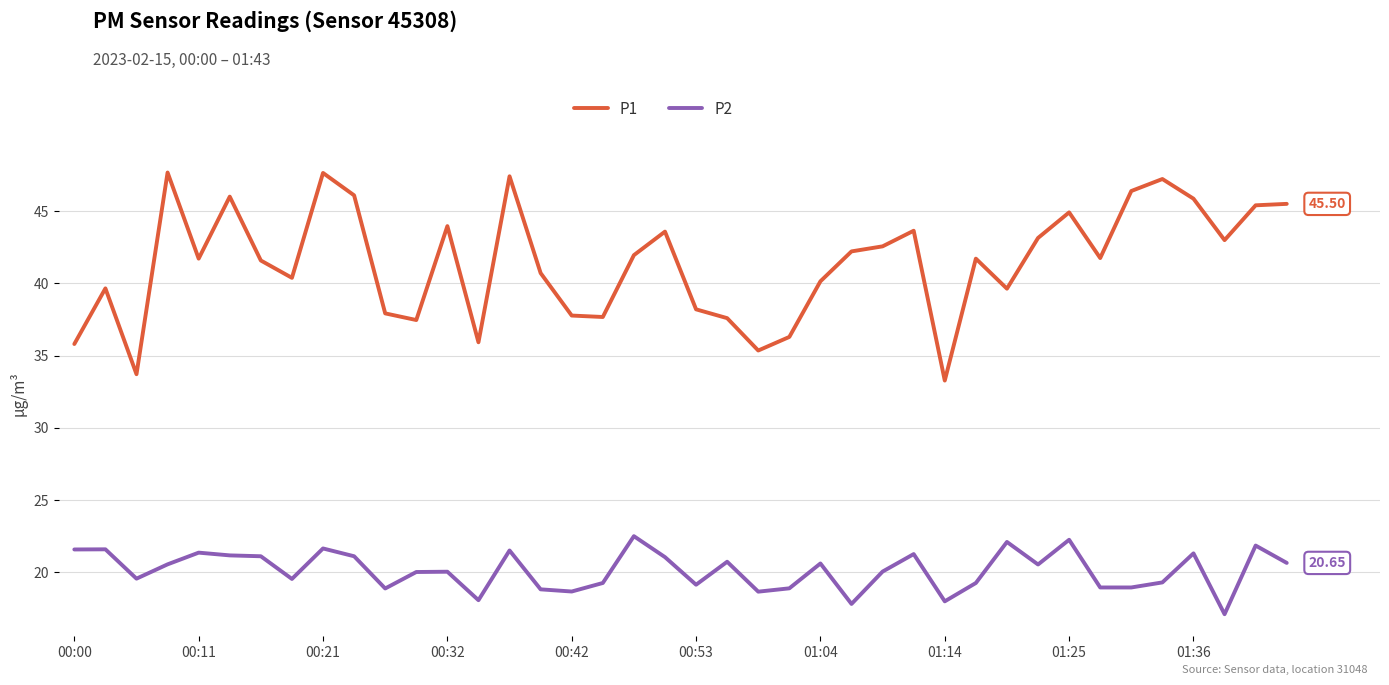

What is the difference between the maximum and minimum values in the P1 series?

14.4